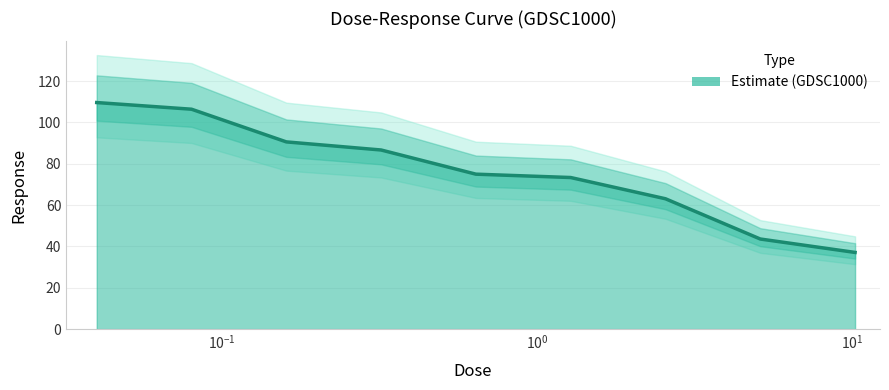

List the labels in order of value, smallest first.

10.24, 5.12, 2.56, 1.28, 0.64, 0.32, 0.16, 0.08, 0.04